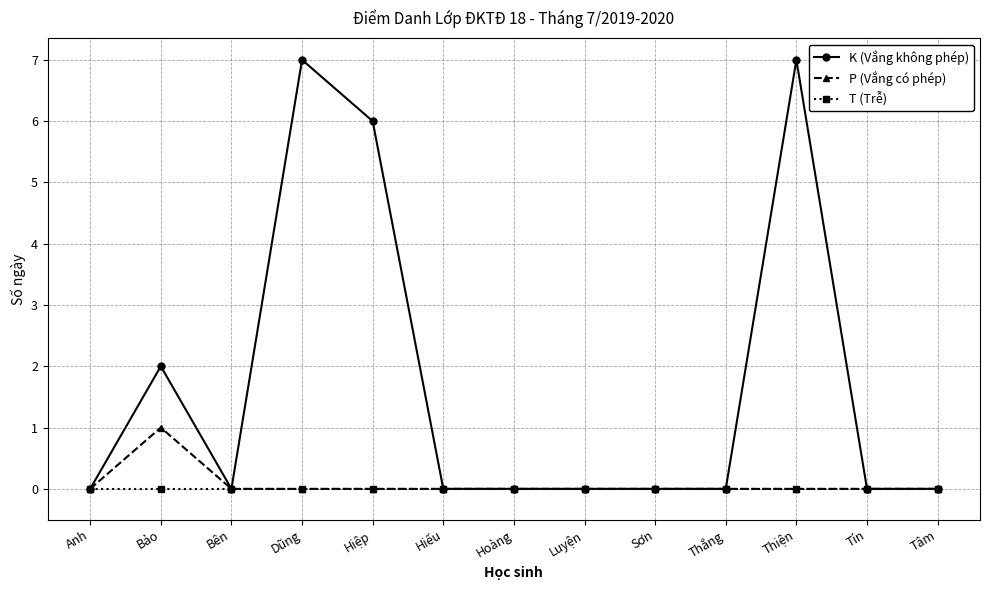

Reading left to right, transcribe all the data shown in this chart.

K (Vắng không phép): 0	2	0	7	6	0	0	0	0	0	7	0	0
P (Vắng có phép): 0	1	0	0	0	0	0	0	0	0	0	0	0
T (Trễ): 0	0	0	0	0	0	0	0	0	0	0	0	0